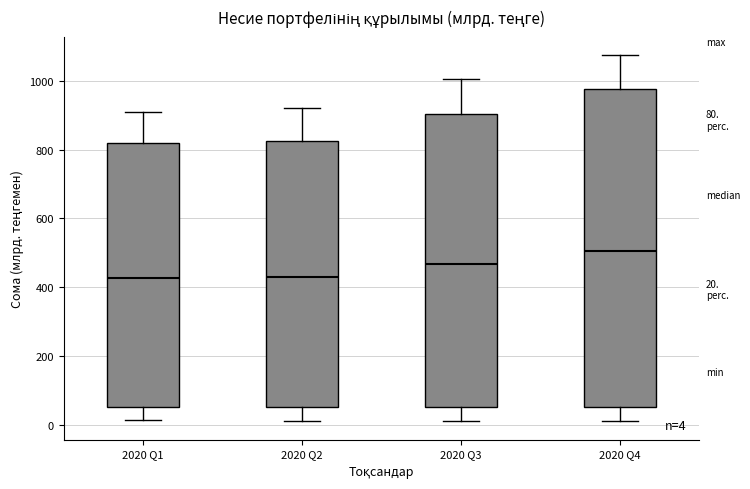

Which box's median line is the highest?

2020 Q4